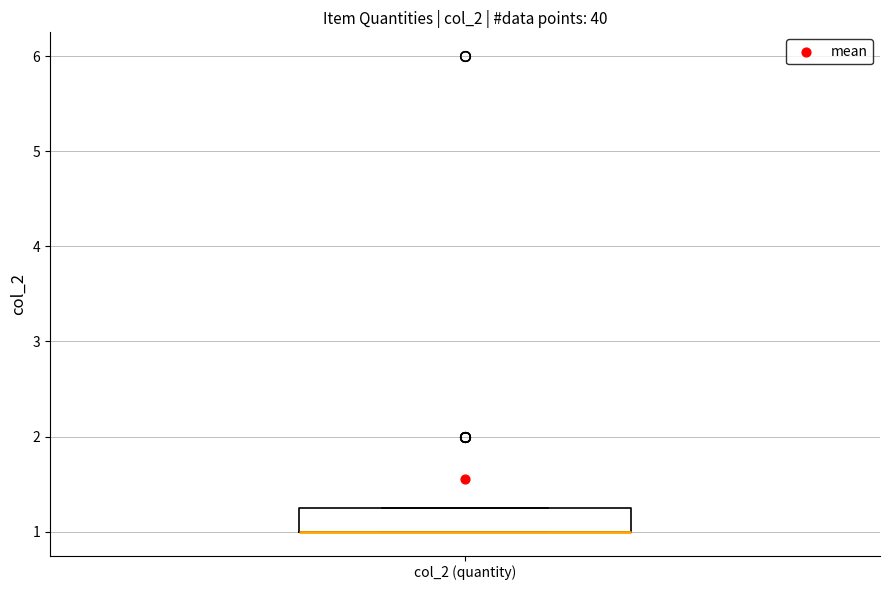

Transcribe this box plot: give where the median line is, the range the box spans, and where the two whiskers end, as read against the y-axis. The values are not printed on the chart, so give them approximately, as read against the axis.

median 1.0 (drawn on the box's lower edge), box 1.0 to 1.3, whiskers 1.0 to 1.3